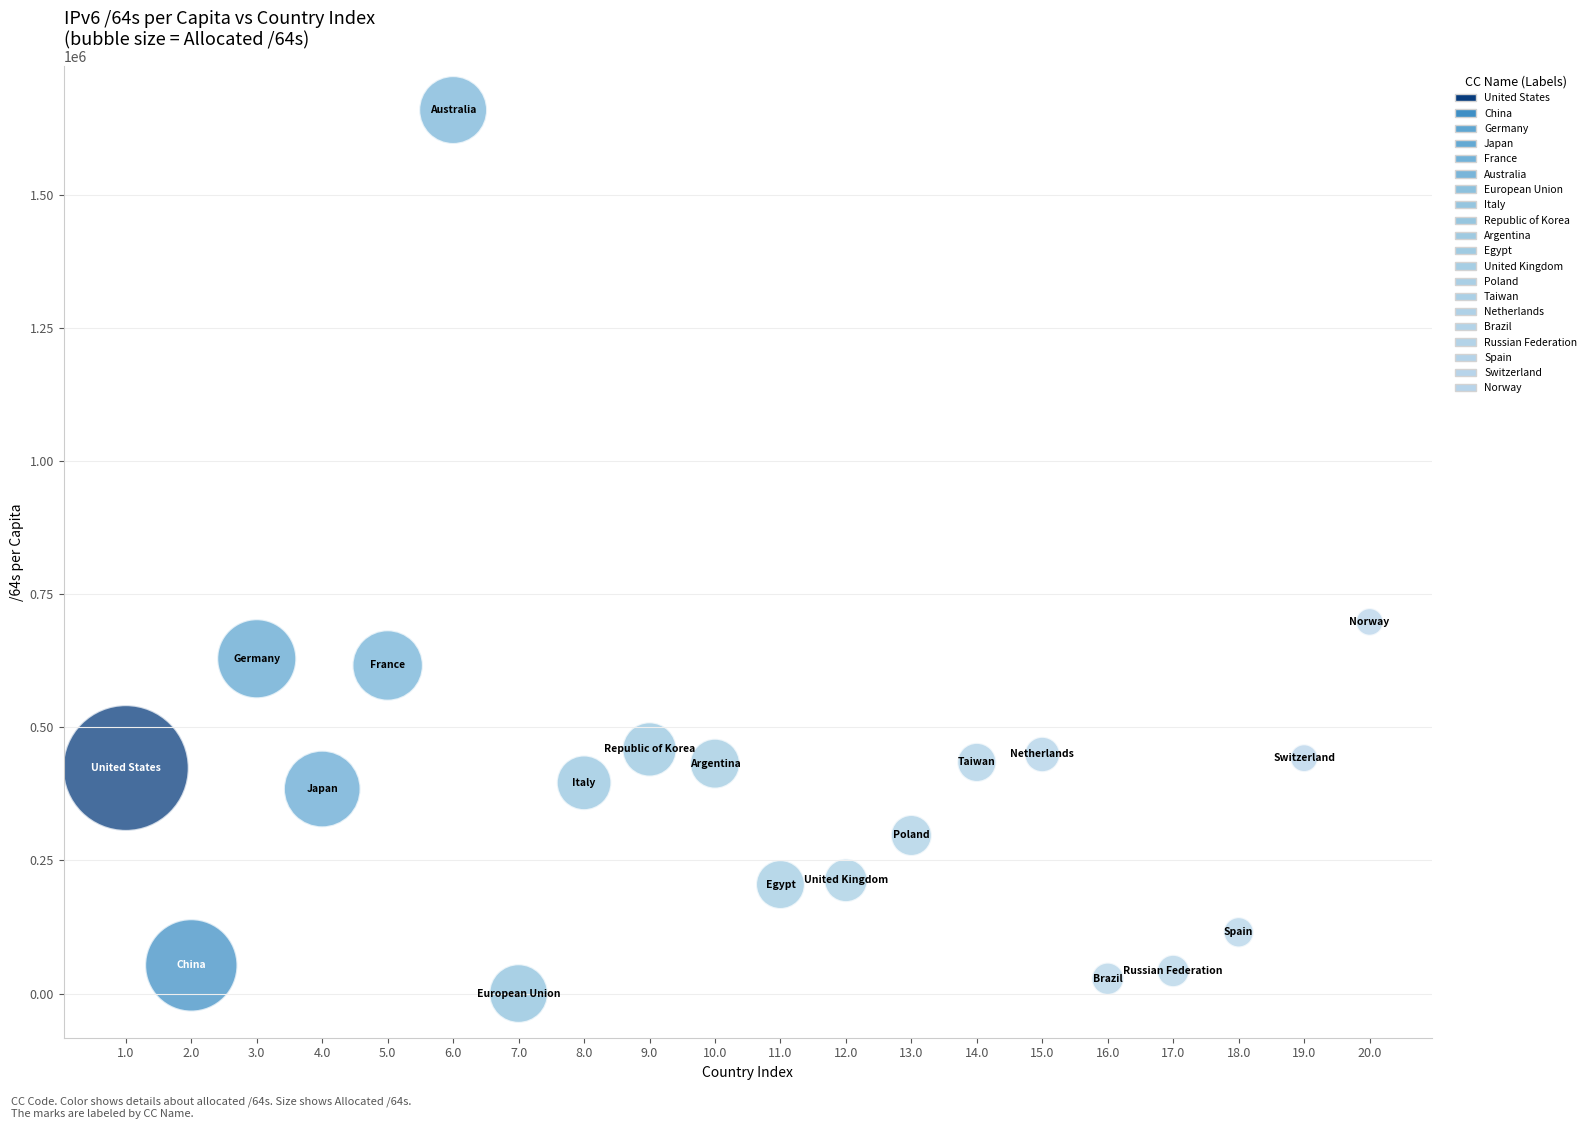

What Y value in the scatter plot is closest to 829955?

698227